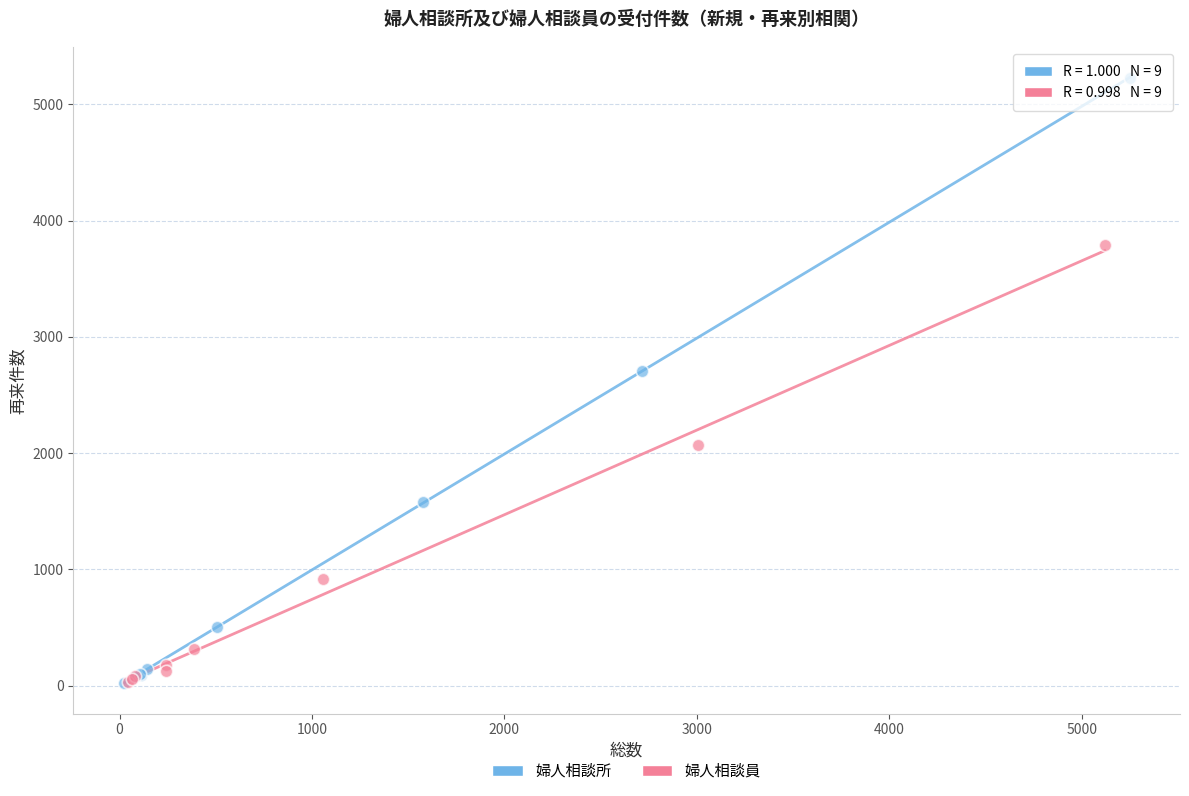

What are all the series names shown in the legend?

婦人相談所, 婦人相談員